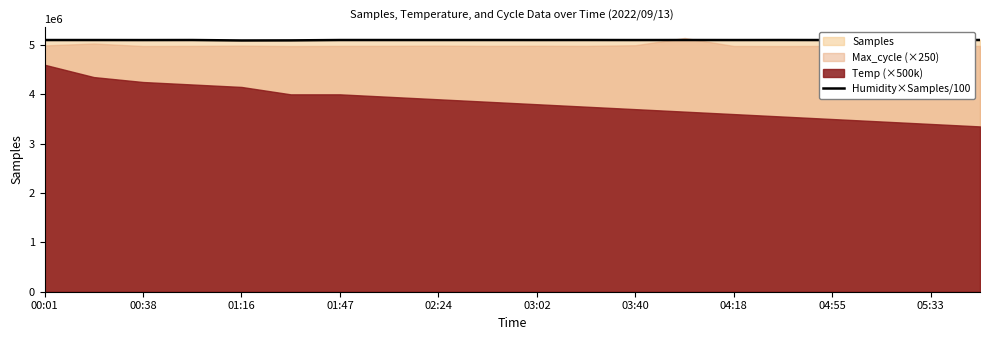

The value of Humidity×Samples/100 at 00:01 is 2269714.5. True or false?

False